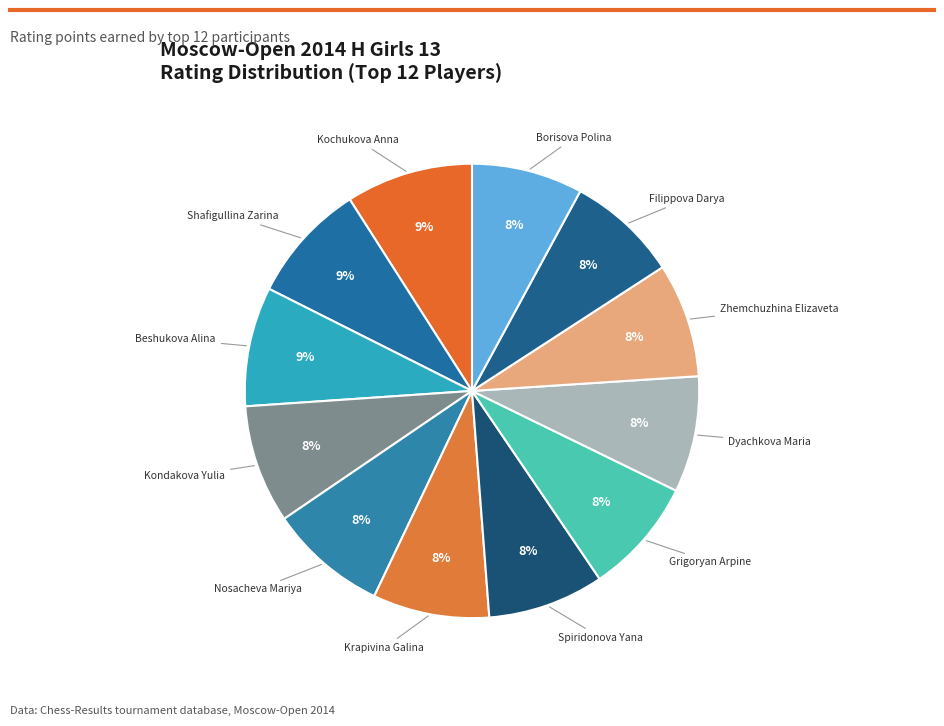

To the nearest percent, what is the average slice percentage?

8%